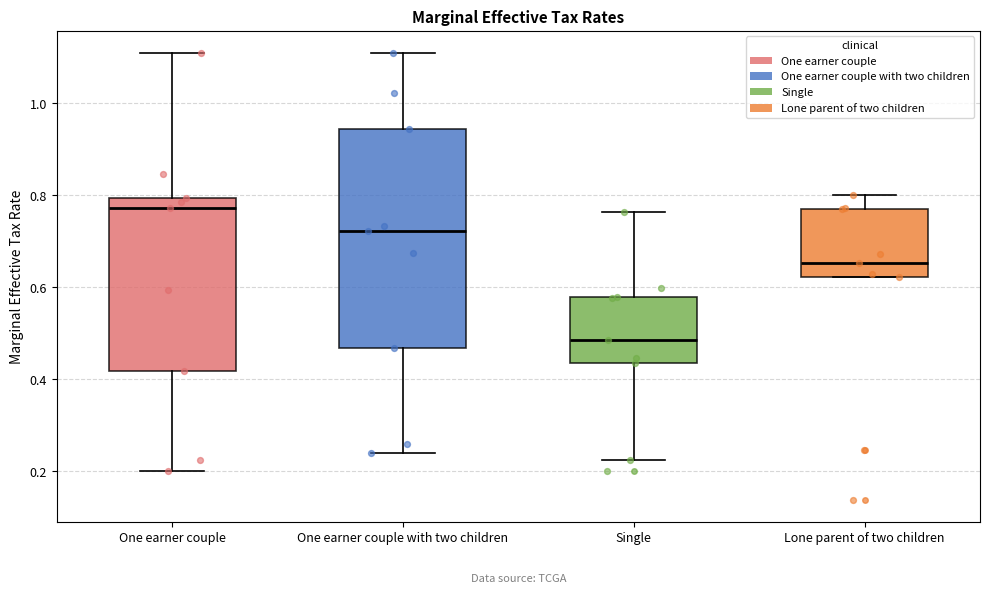

Reading left to right, transcribe this box plot: for each box, give where its median line is, the range the box spans, and where its two whiskers end, as read against the y-axis. The values are not printed on the chart, so give them approximately, as read against the axis.

One earner couple: median 0.78, box 0.42 to 0.80, whiskers 0.20 to 1.10
One earner couple with two children: median 0.72, box 0.46 to 0.94, whiskers 0.24 to 1.10
Single: median 0.48, box 0.44 to 0.58, whiskers 0.22 to 0.76
Lone parent of two children: median 0.66, box 0.62 to 0.76, whiskers 0.62 to 0.80